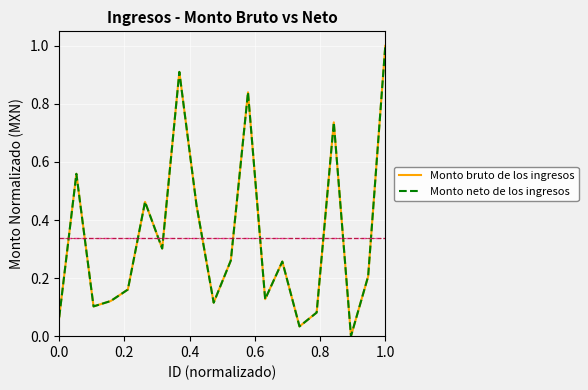

Does the chart display data point markers on the line(s)?

No